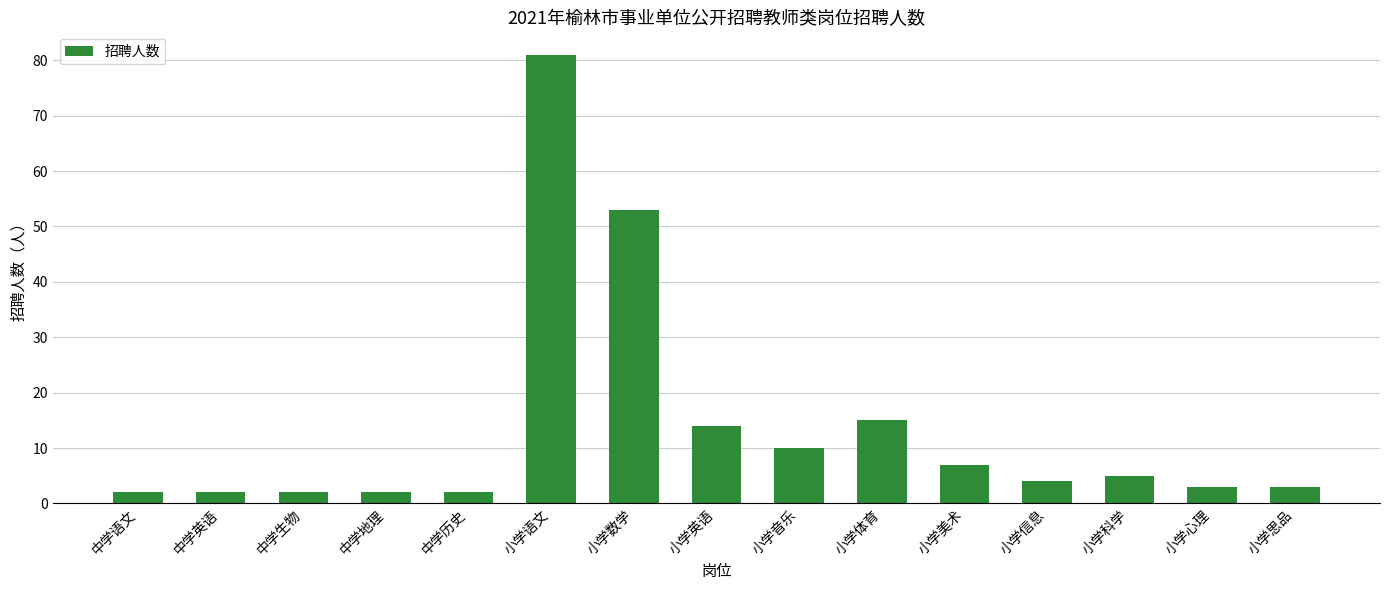

Reading left to right, list all the values displayed in this chart.

中学语文=2	中学英语=2	中学生物=2	中学地理=2	中学历史=2	小学语文=81	小学数学=53	小学英语=14	小学音乐=10	小学体育=15	小学美术=7	小学信息=4	小学科学=5	小学心理=3	小学思品=3